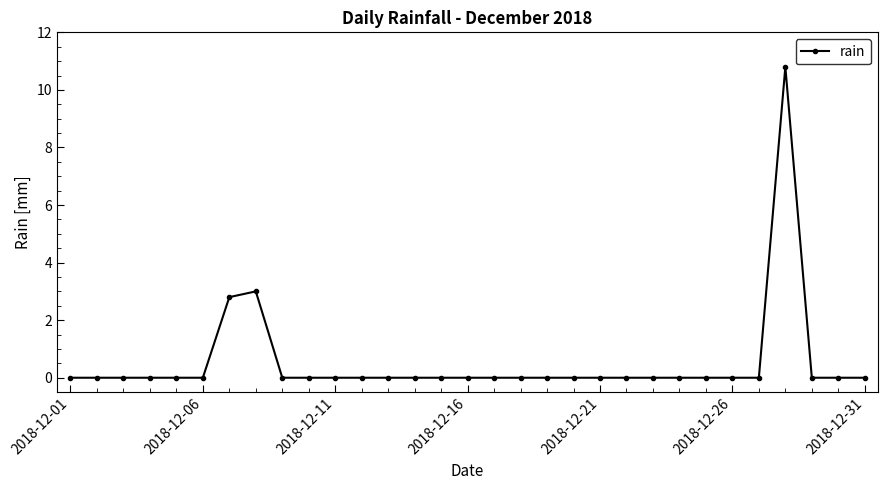

True or false: the data has more than 1 interior local peaks.

True